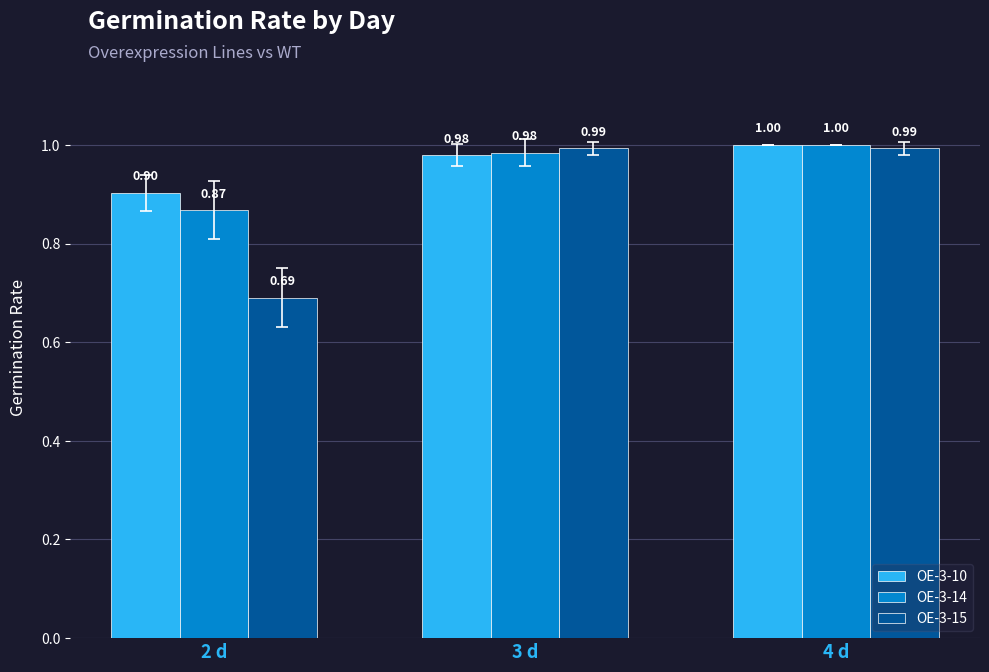

The value of OE-3-15 at 3 d is 1.3. True or false?

False